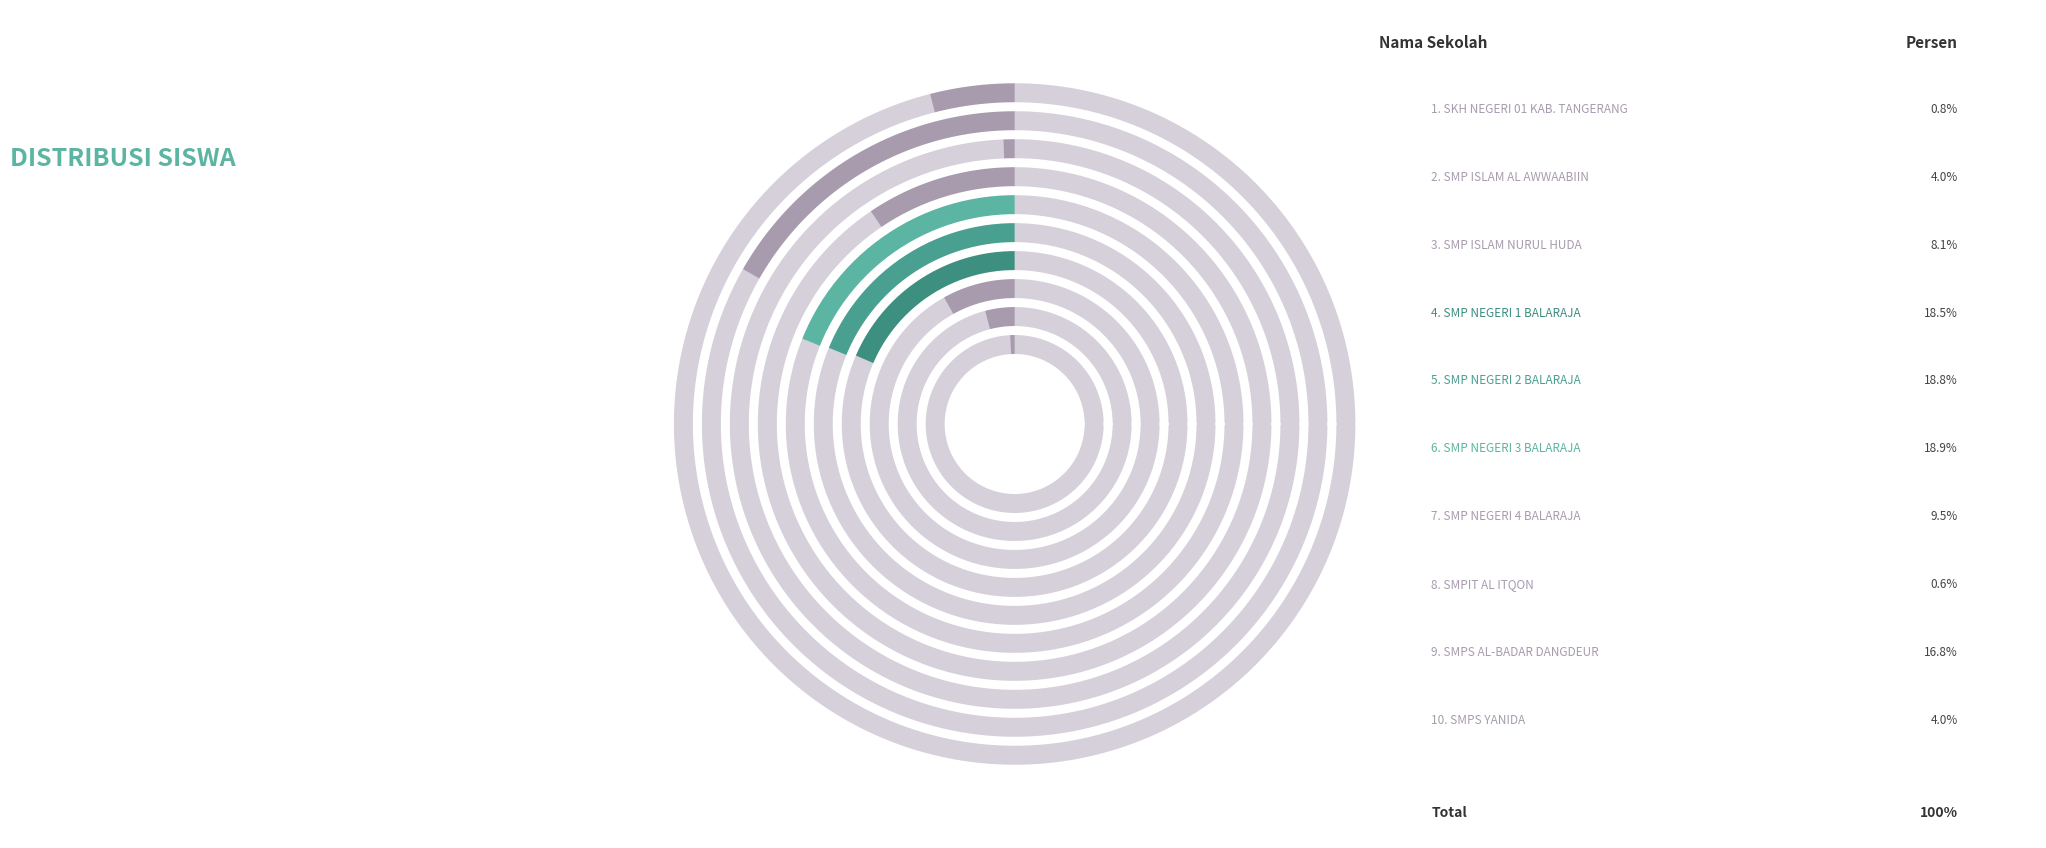

Count the number of slices in the pie.

10